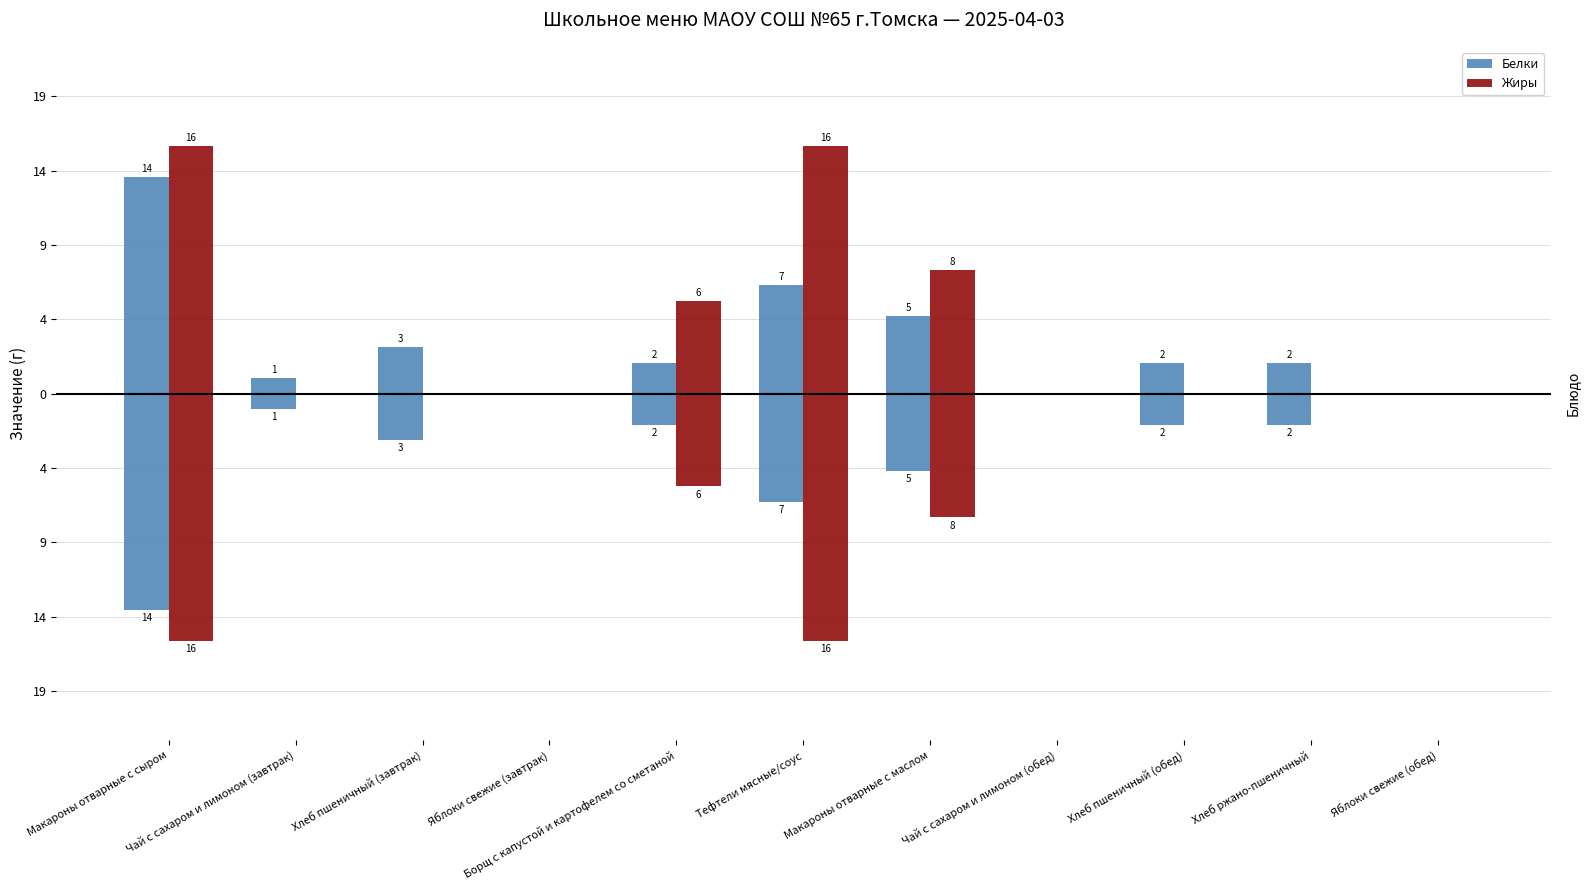

What is the difference between the highest and lowest values at Хлеб пшеничный (завтрак)?

3